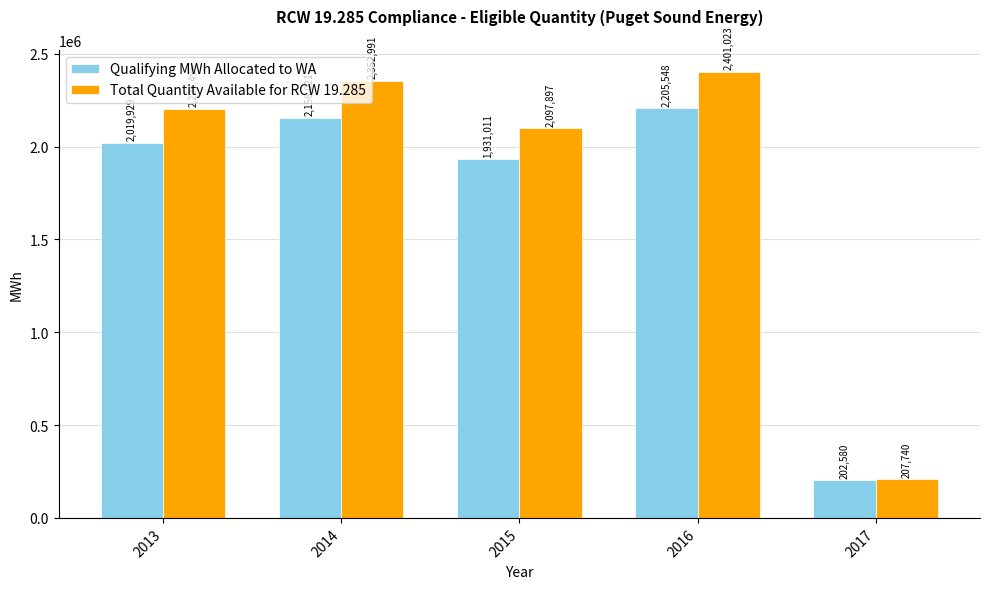

How many categories are shown in the chart?

5